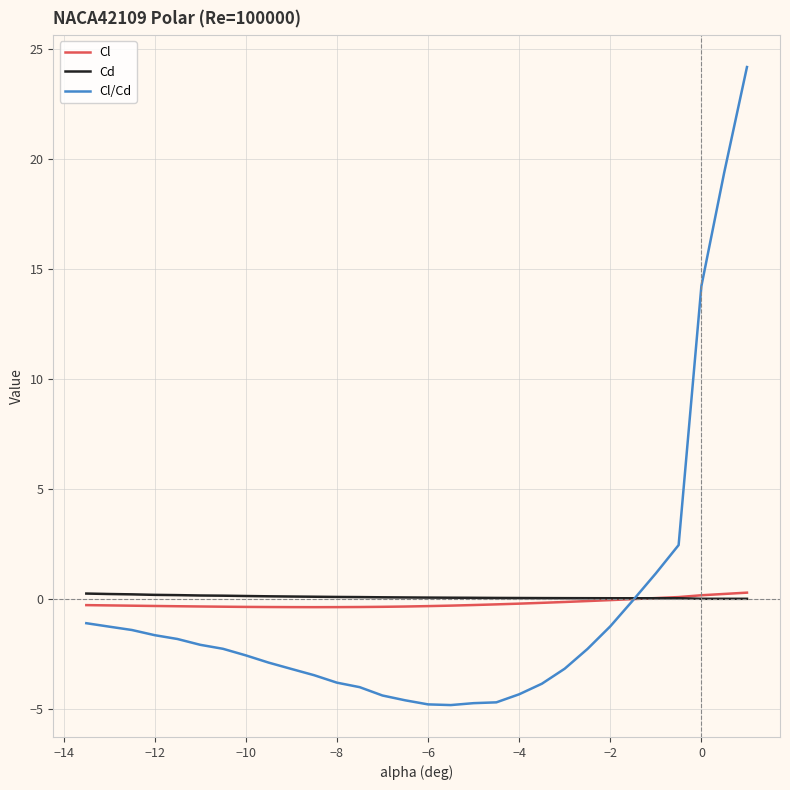

Count the number of categories in the chart.

30